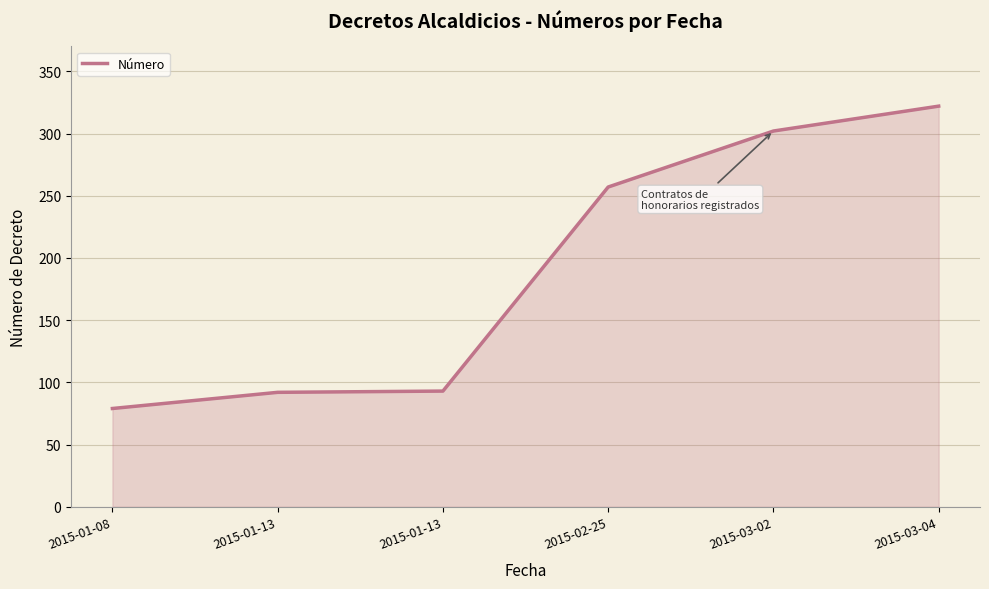

The chart shows a value of 79 at 2015-01-08. True or false?

True